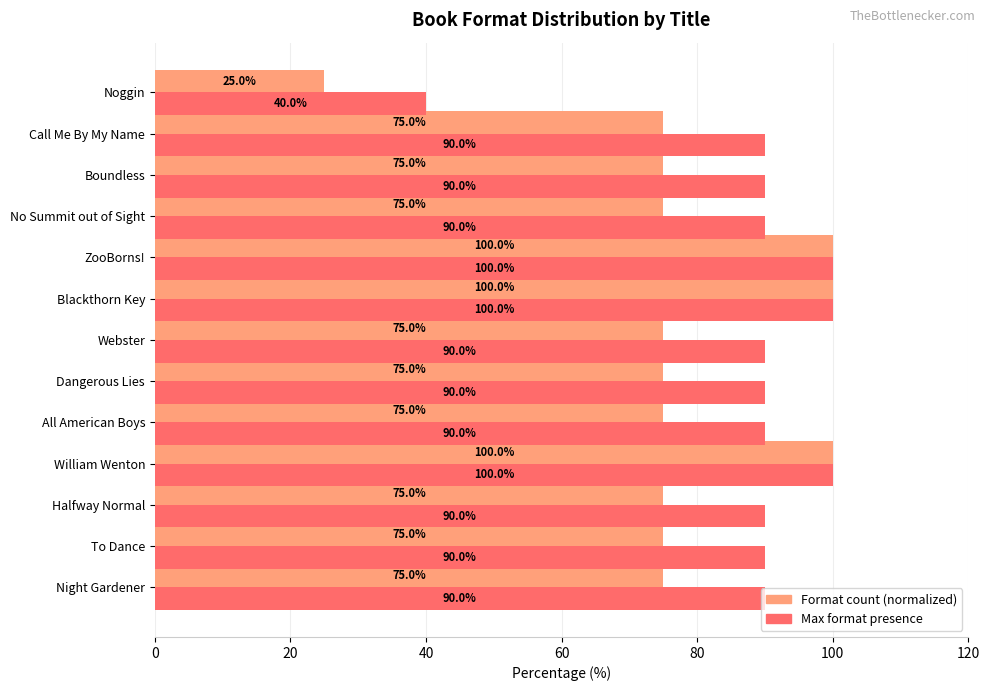

What is the difference between the maximum and minimum values in the Max format presence series?

60